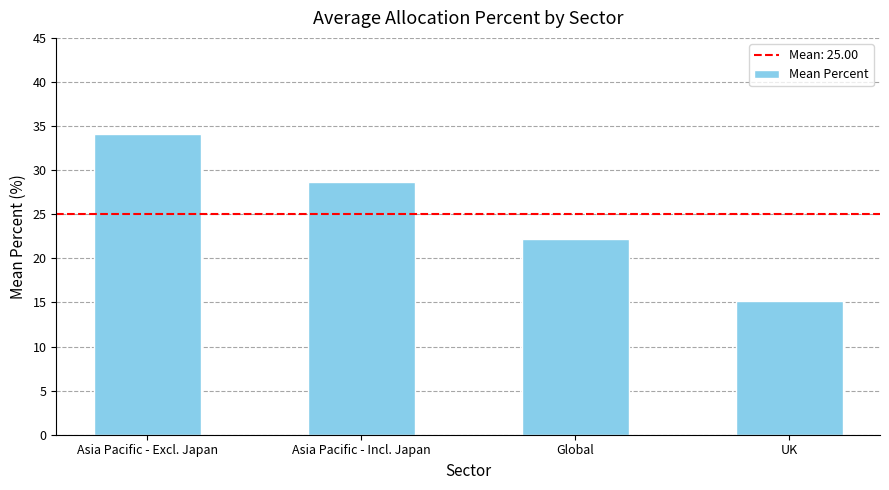

At which label does the data first exceed 28?

Asia Pacific - Excl. Japan